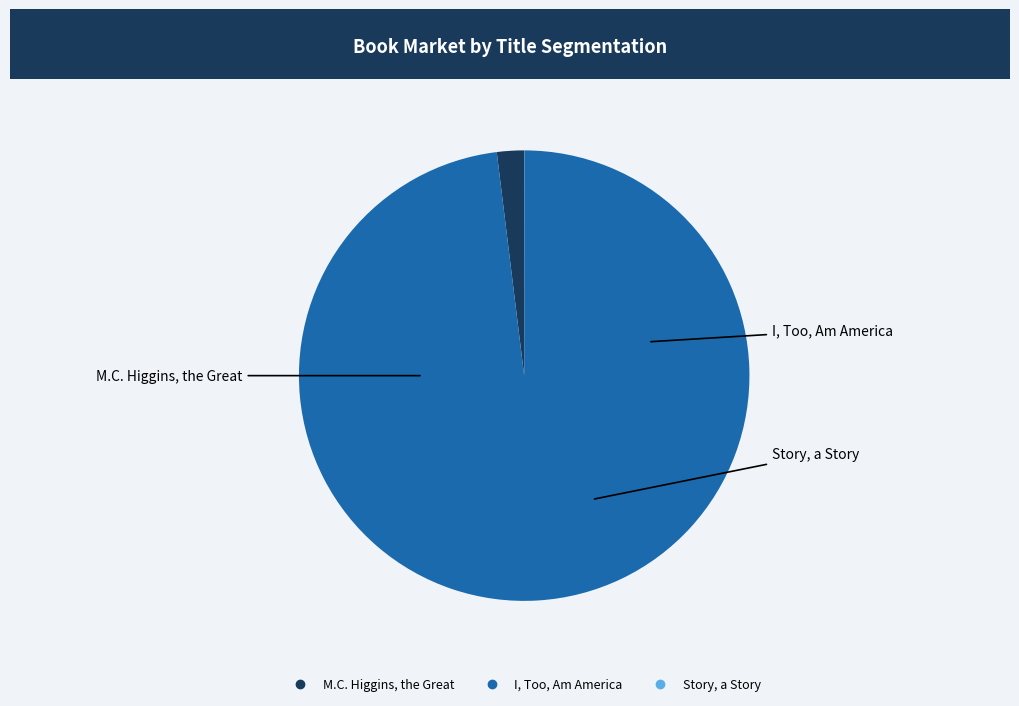

Between M.C. Higgins, the Great and I, Too, Am America, which is larger?

I, Too, Am America